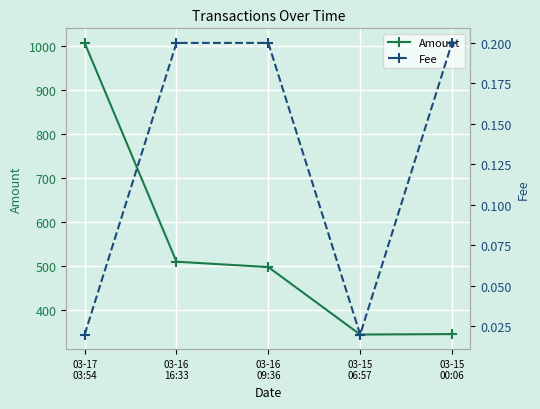

How many data points does each series have?

5